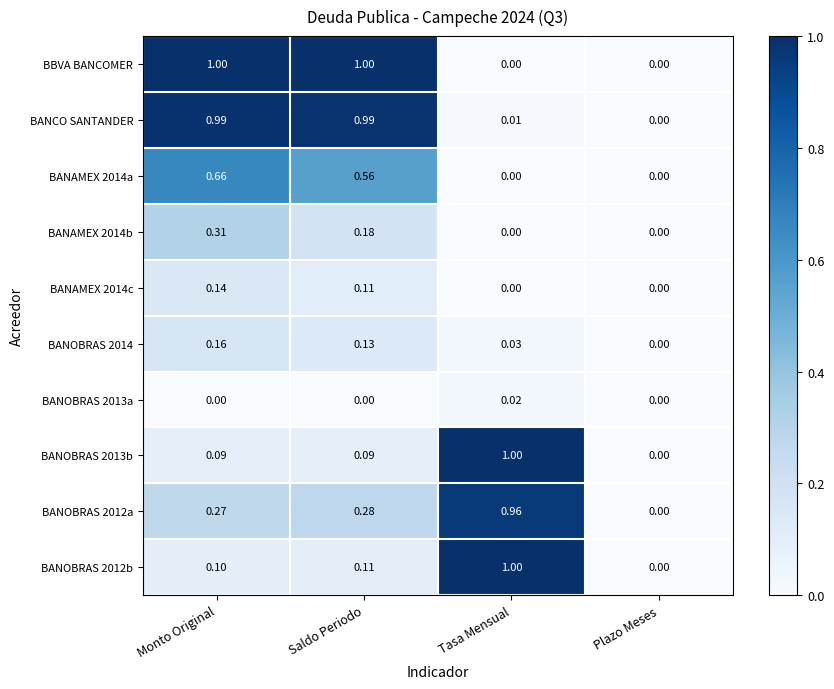

Is the value of BANOBRAS 2012a at Monto Original greater than the value of BANAMEX 2014a at Tasa Mensual?

Yes